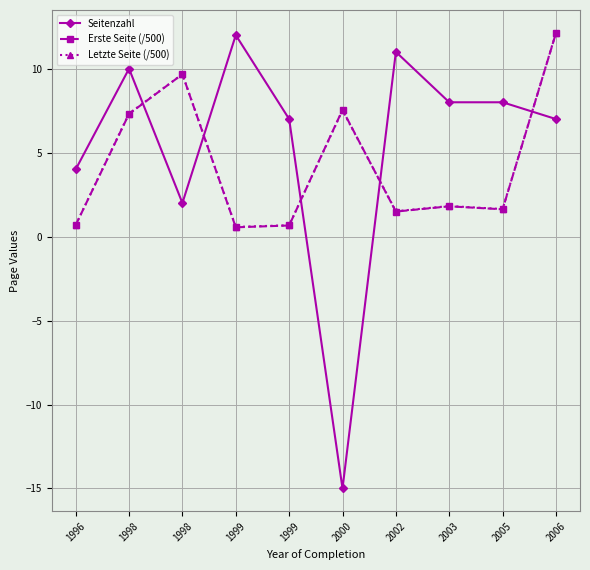

At how many categories does at least one series exceed -2?

10